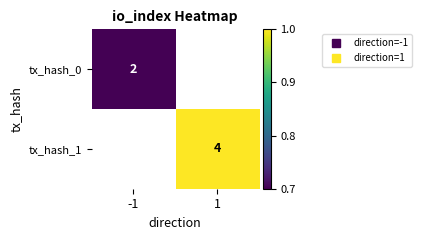

The tx_hash_1 series shows 1.5 at 1. True or false?

False